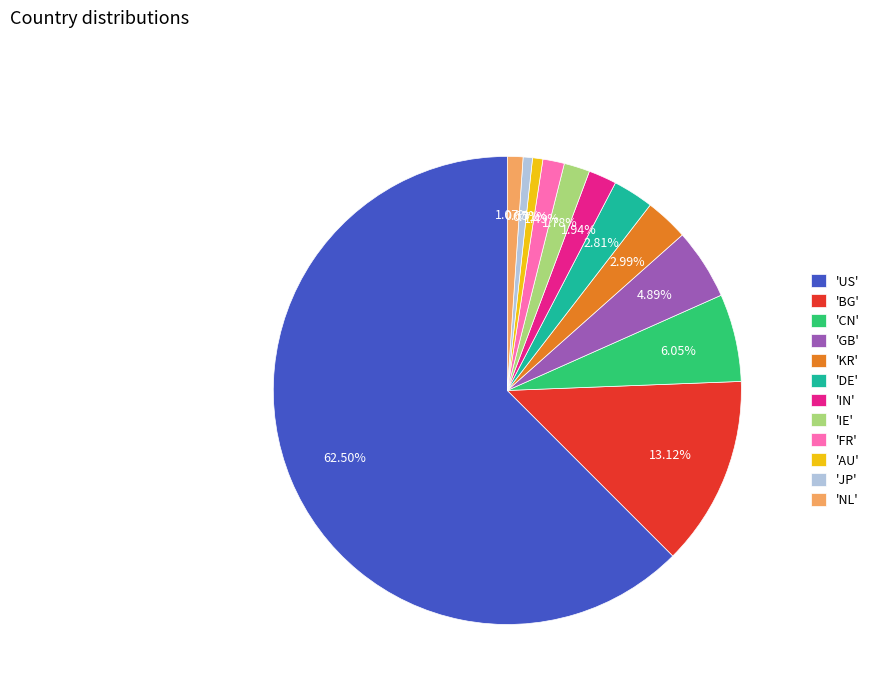

What is the ratio of the value at 'US' to the value at 'JP'?

96.6